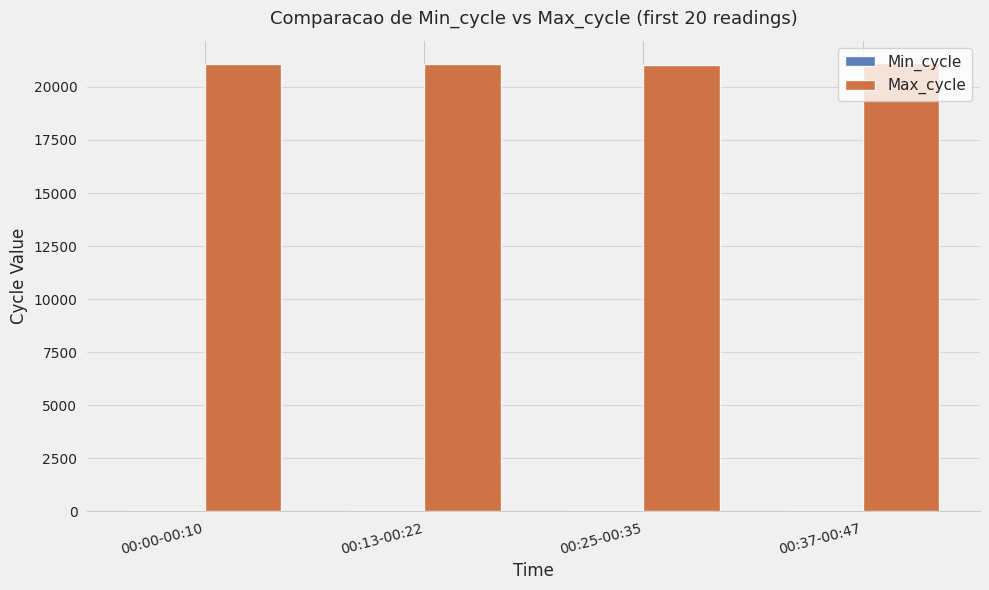

What is the label of the 4th bar from the right?

00:00-00:10